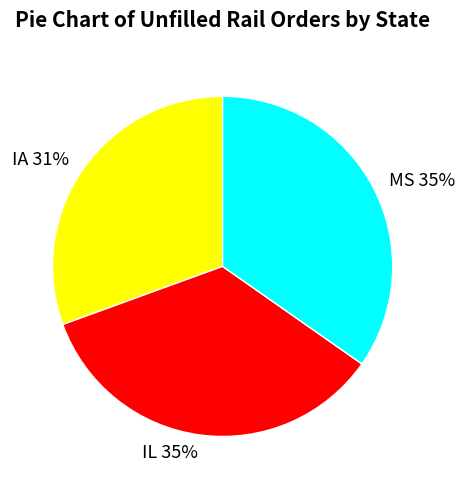

To the nearest percent, what is the combined percentage of IA and IL?

65%